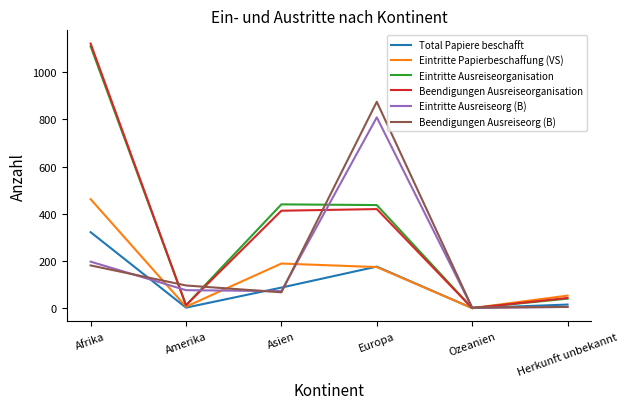

What is the maximum value for Eintritte Papierbeschaffung (VS)?

462